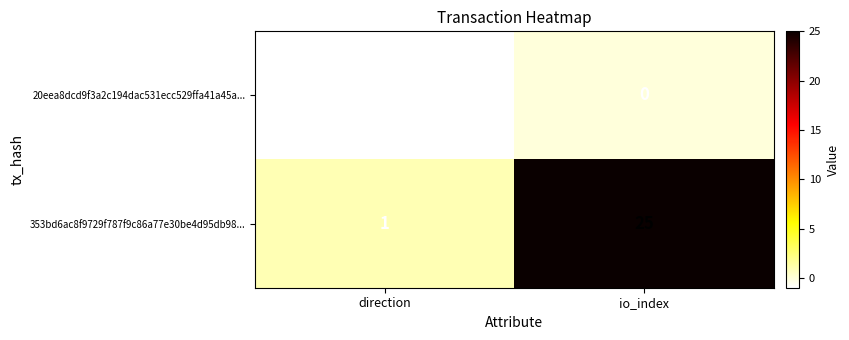

Which series has the largest total across all categories?

353bd6ac8f9729f787f9c86a77e30be4d95db98...